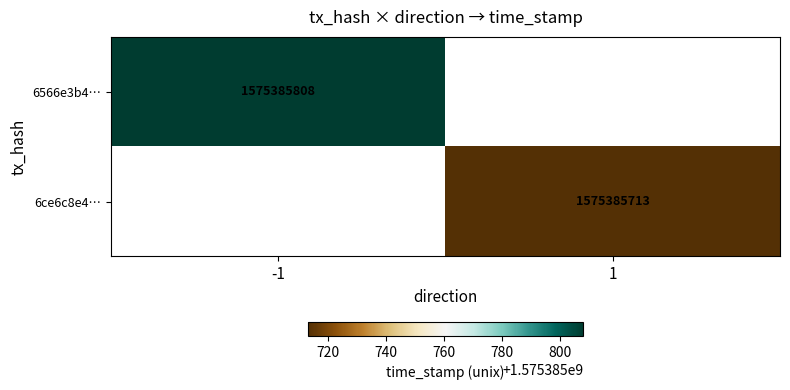

Reading left to right, list all the values displayed in this chart.

6566e3b4e8a48bfe80d2b1b3d079aef867077c2: -1	1575385808
6ce6c8e4023612ed6e1b8b43c458c330cac3fdf: 1	1575385713